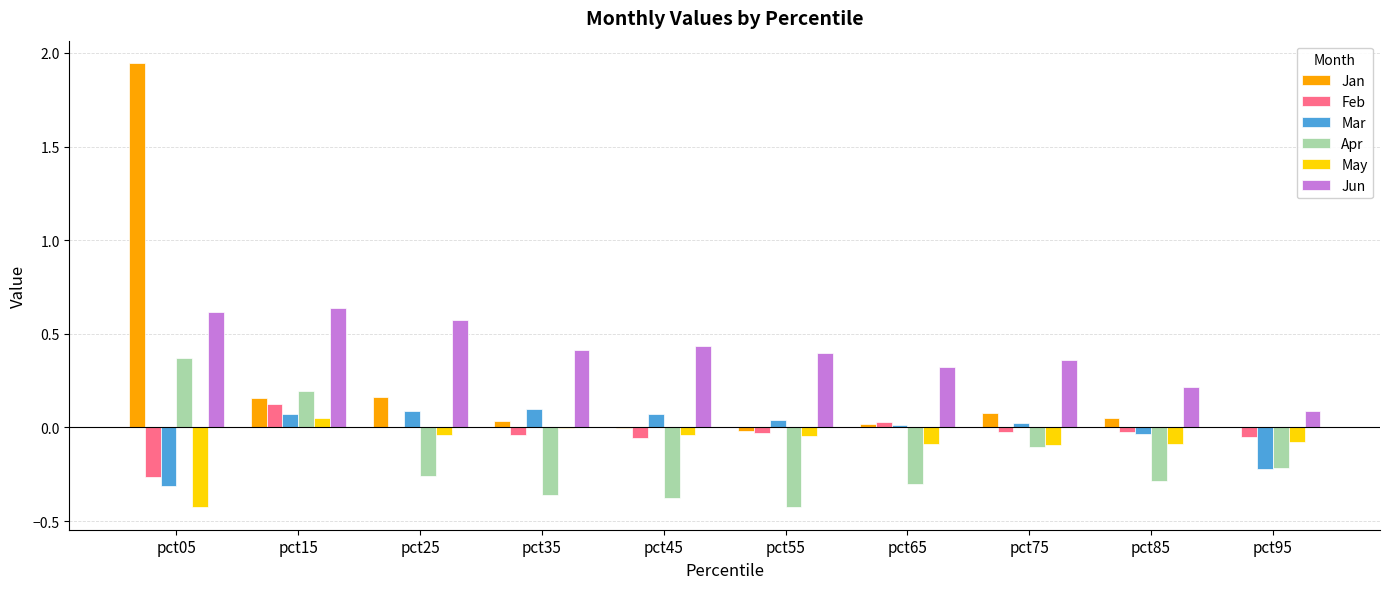

Is the value of Jun at pct75 greater than the value of Apr at pct65?

Yes